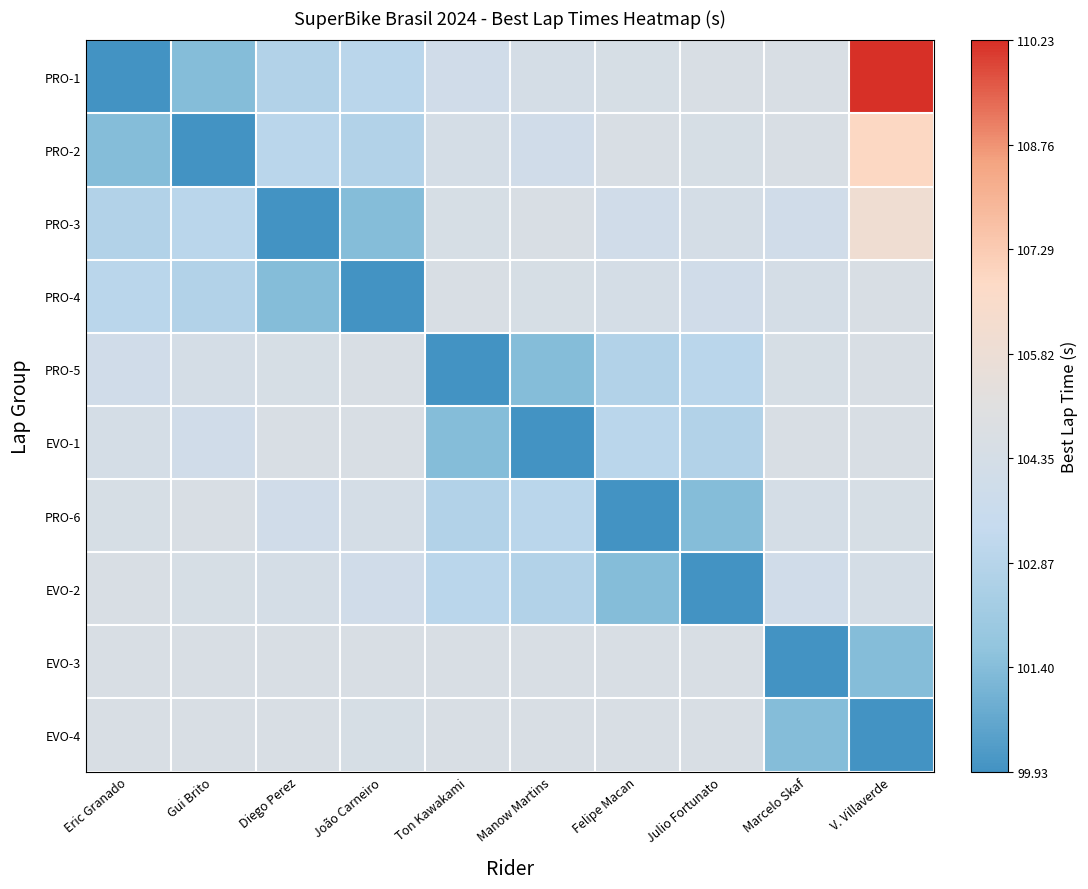

At how many categories does at least one series exceed 101?

10